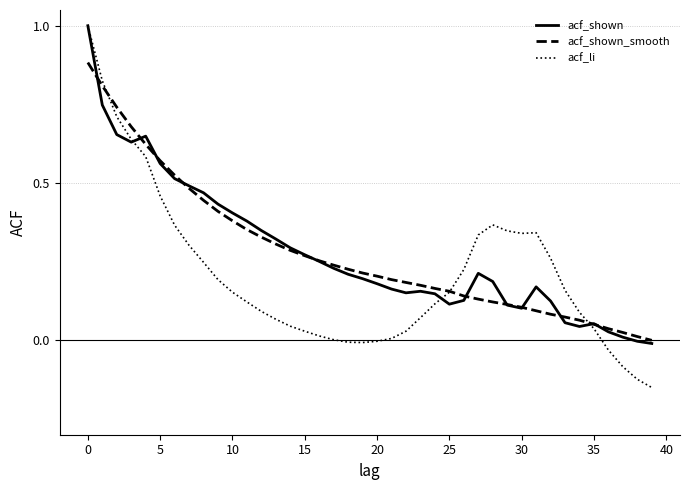

What is the greatest value displayed?

1.0